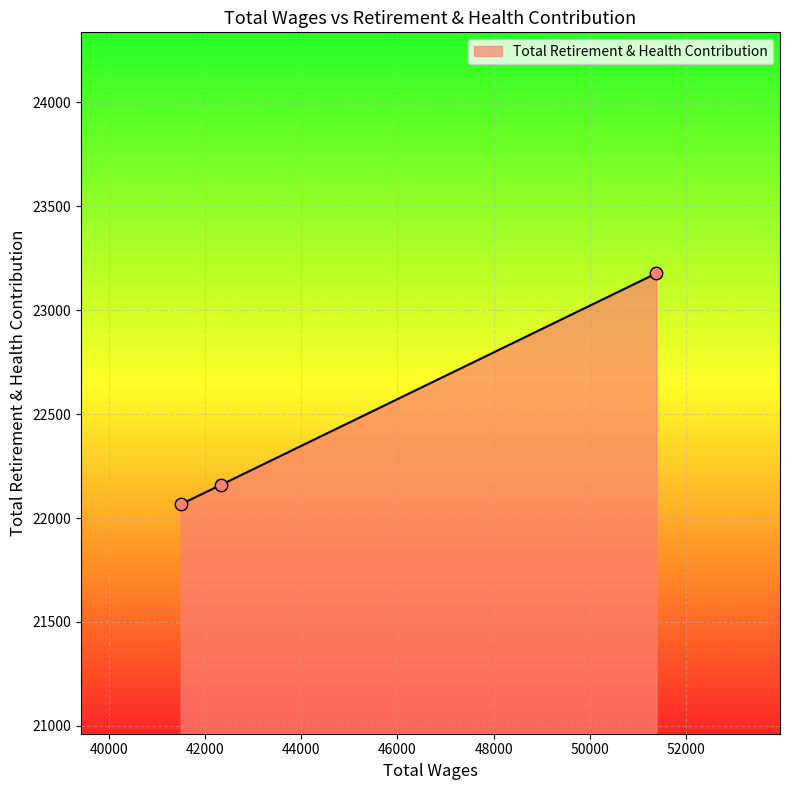

What is the difference between the maximum and minimum values?

1111